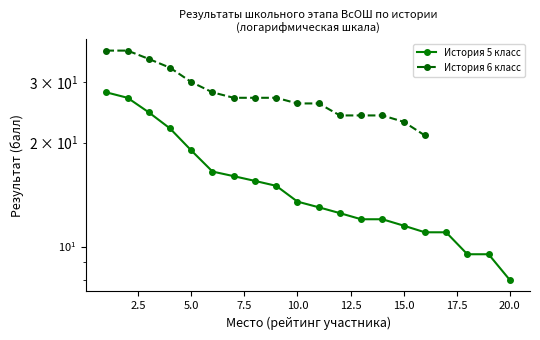

What is the change in value from 2 to 8?

-11.5